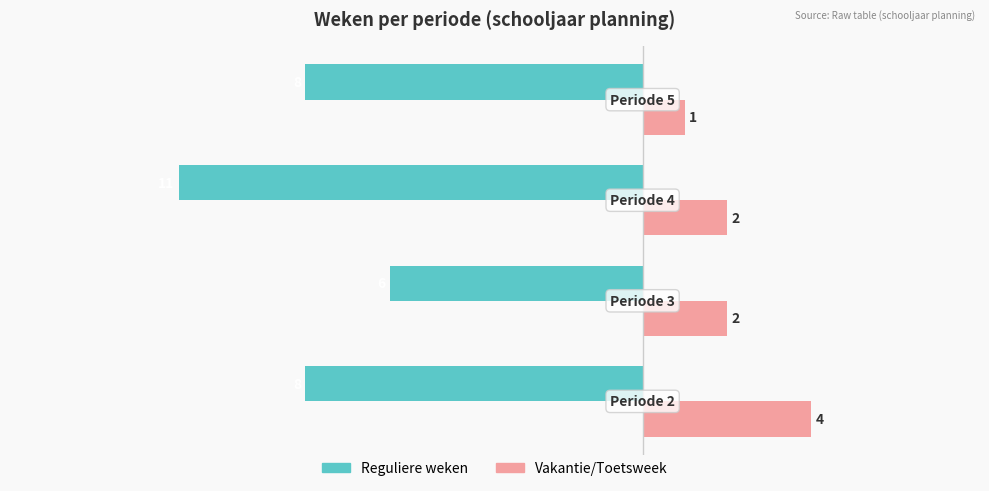

How many data points in Reguliere weken are less than -8?

1